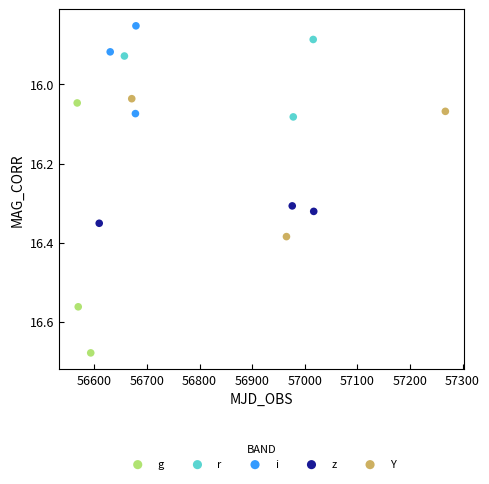

Which series contains the highest Y value?

g